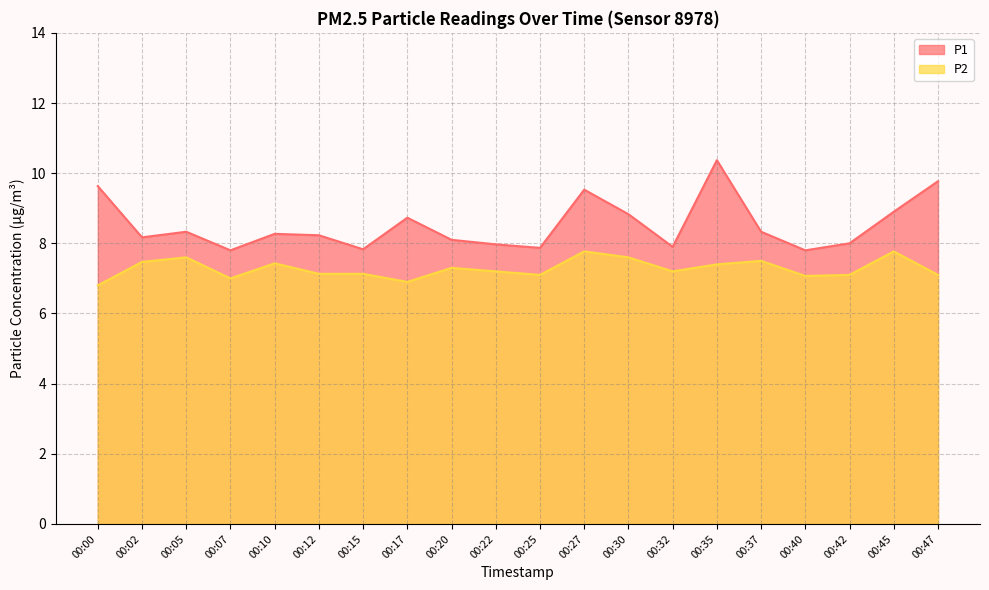

Which category has the lowest value in the P1 series?

00:07